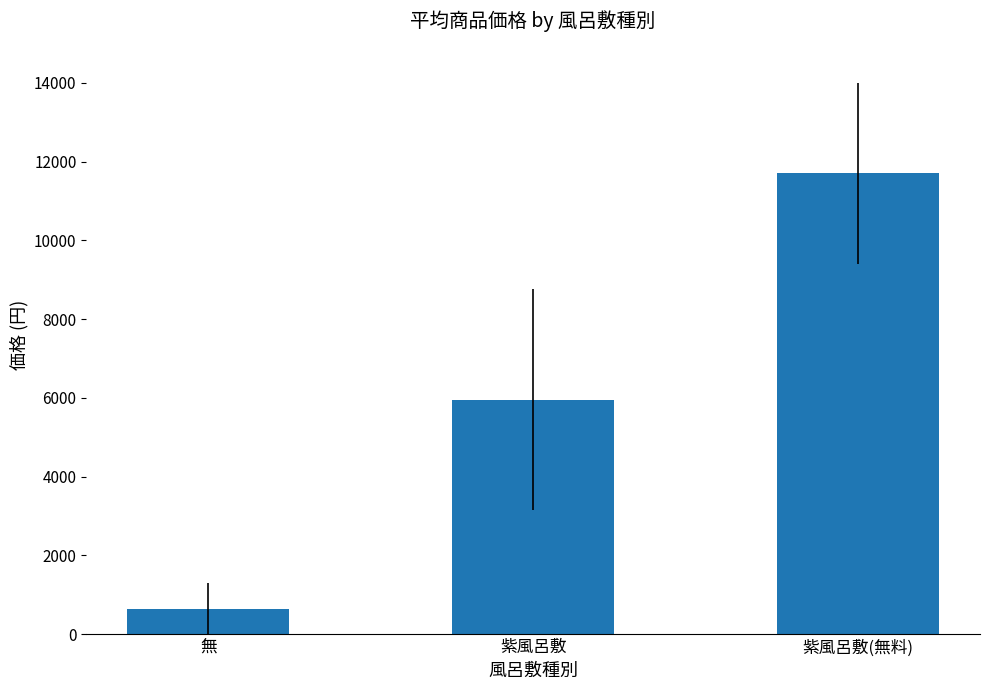

List the labels in order of value, largest first.

紫風呂敷(無料), 紫風呂敷, 無